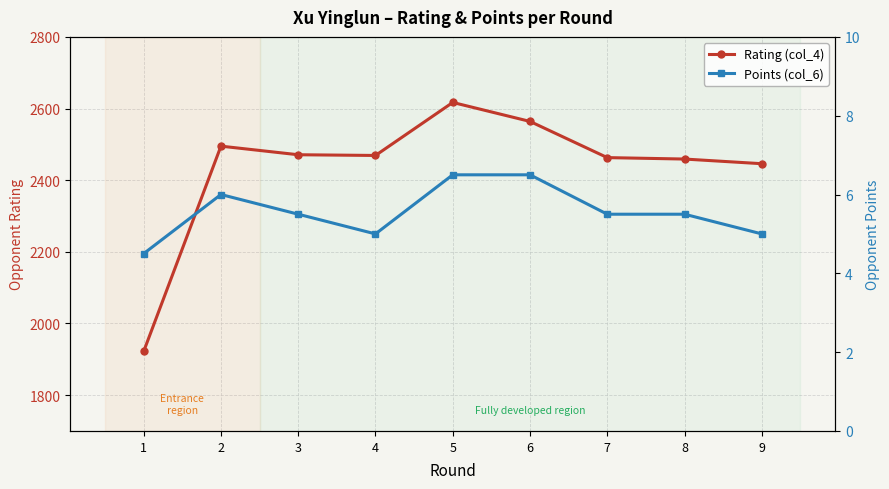

True or false: Points (col_6) has more than 1 interior local peaks.

False